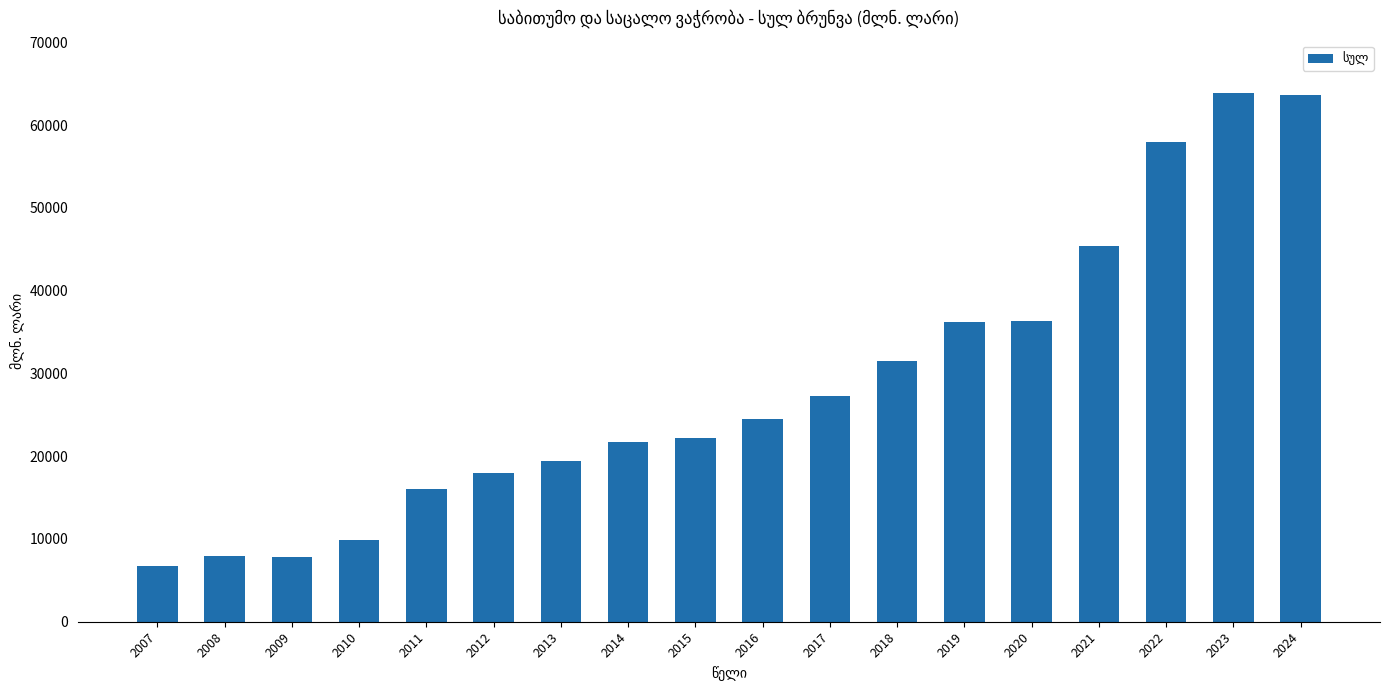

Is it true that the value at 2022 is 24317.0?

False